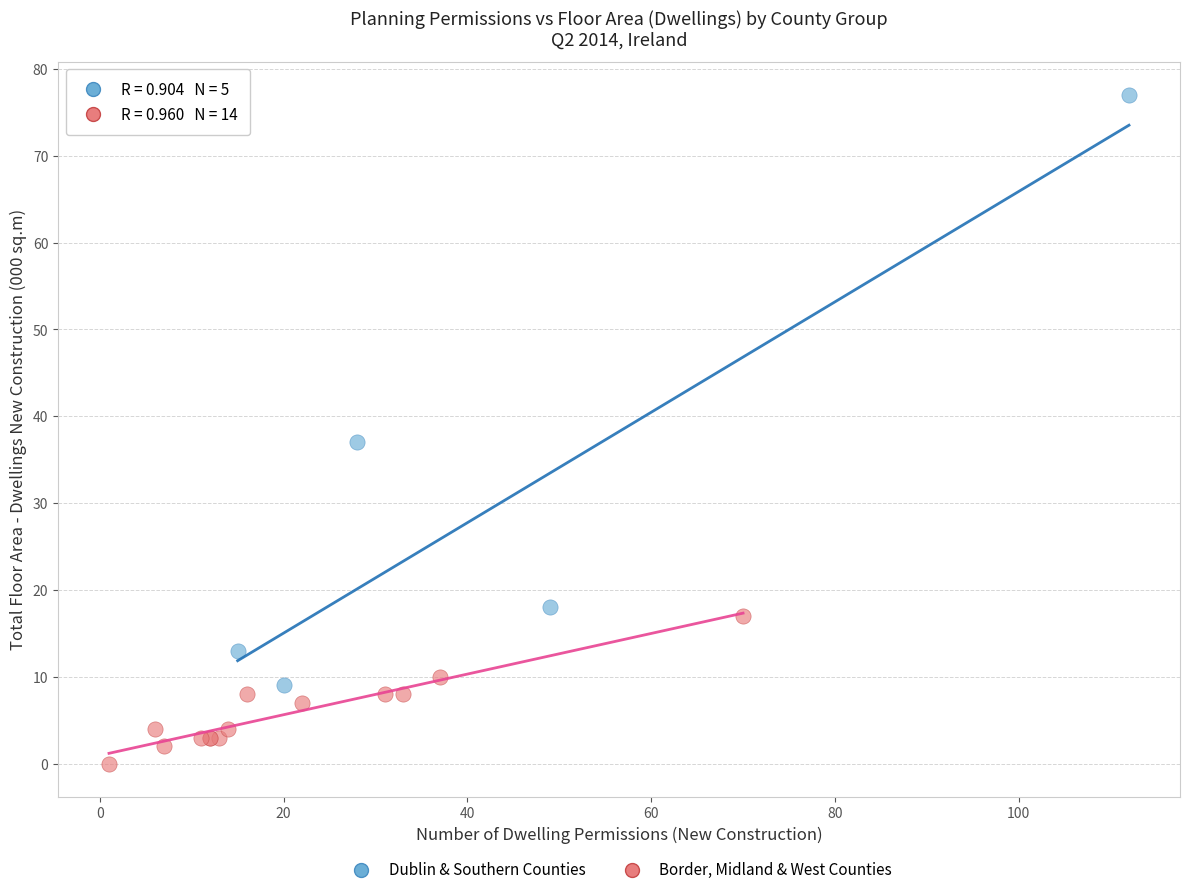

Which series has the widest spread of Y values?

Dublin & Southern Counties